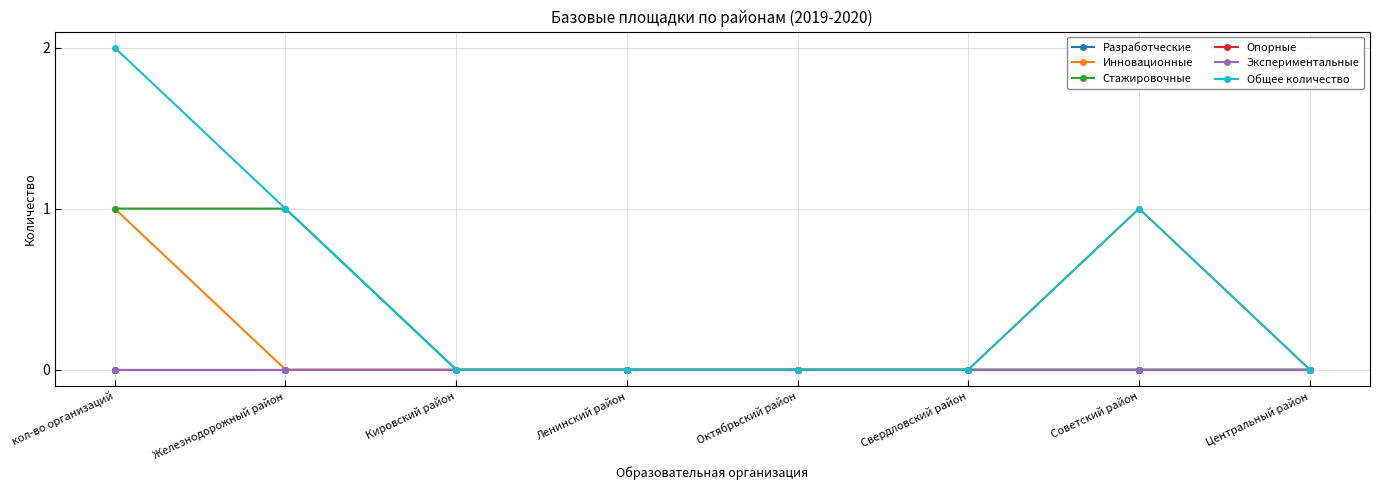

Does the chart have visible grid lines?

Yes